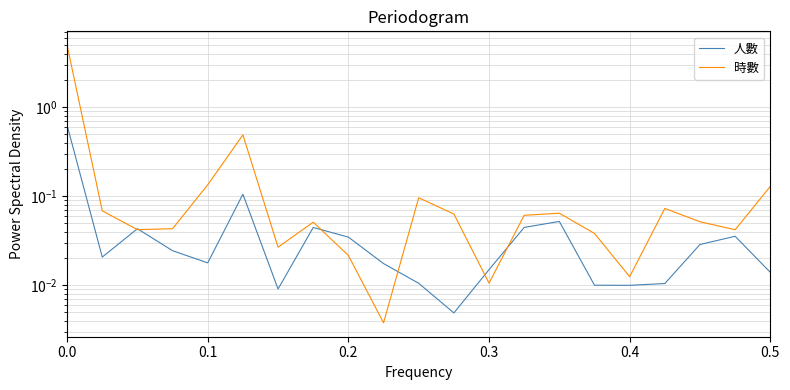

In 人數, how many points are higher than both neighbors (excluding endpoints)?

5